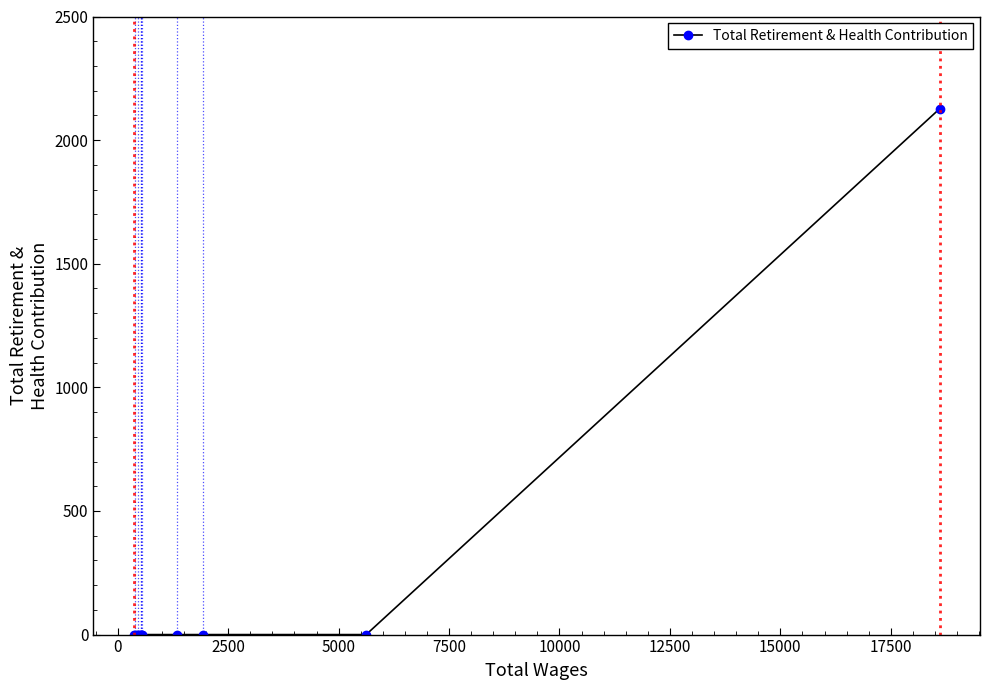

Reading right to left, list all the values displayed in this chart.

2127	0	0	0	0	0	0	0	0	0	0	0	0